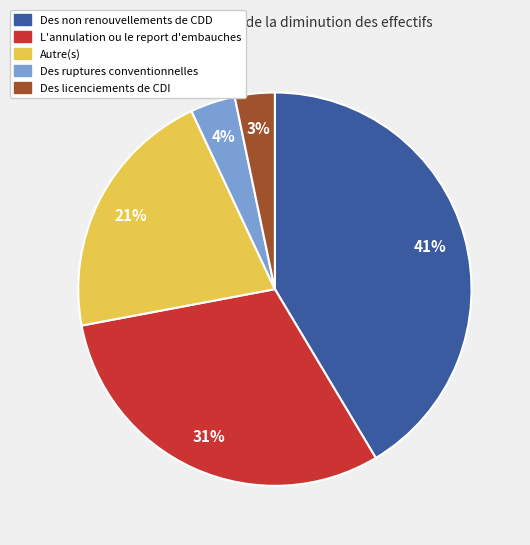

To the nearest percent, what is the difference between the largest and smallest slice percentages?

38%